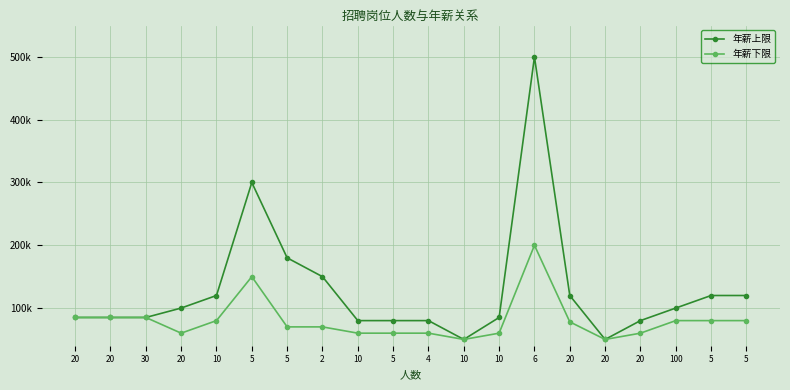

Rank the series by their maximum value, from lowest to highest.

年薪下限, 年薪上限